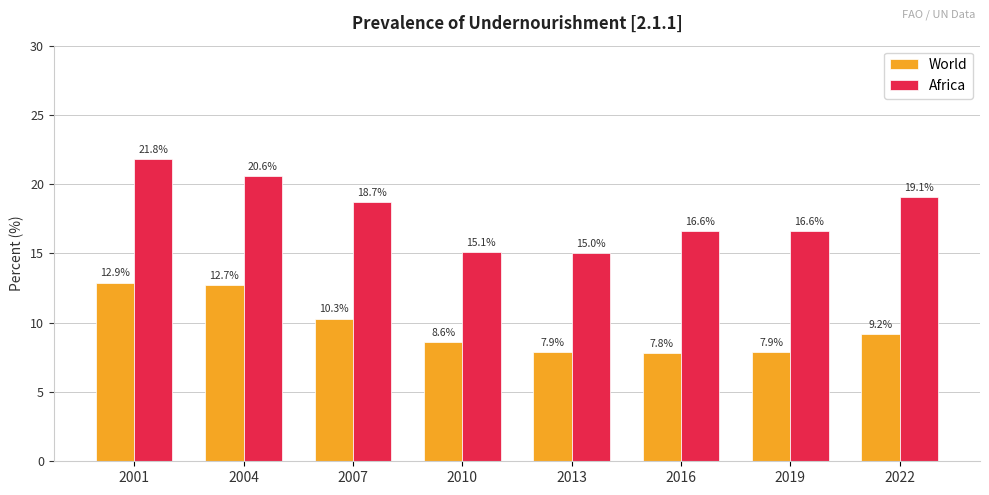

What is the difference between the maximum and minimum values in the World series?

5.1